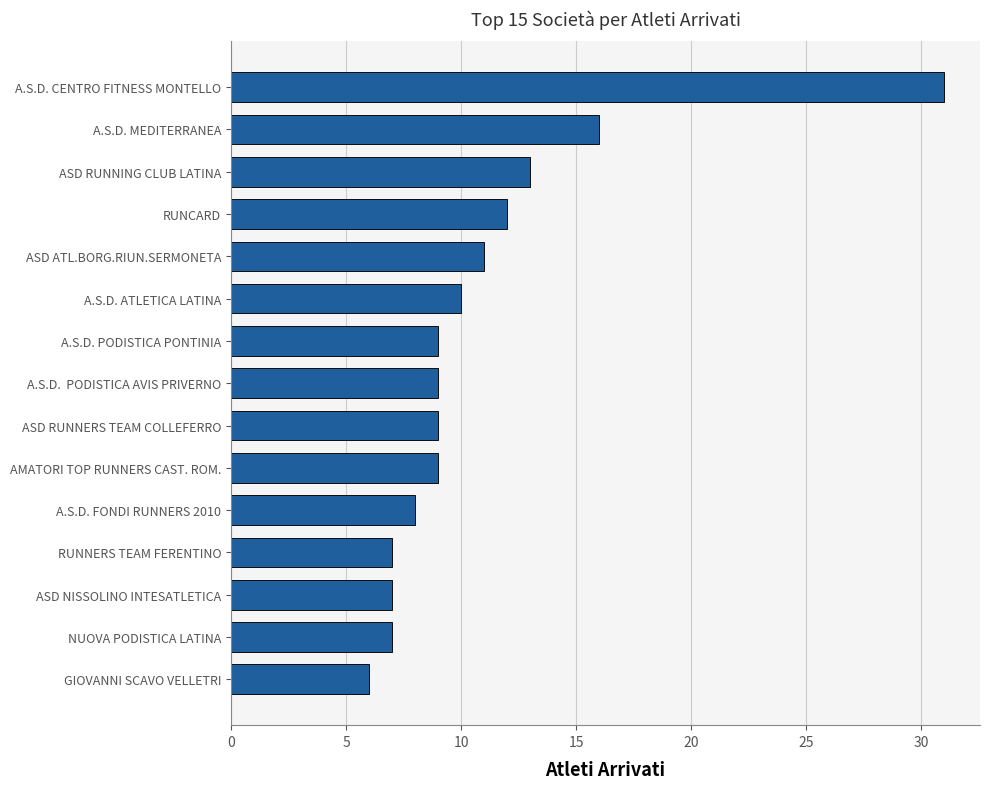

The value at A.S.D. FONDI RUNNERS 2010 is 13. True or false?

False